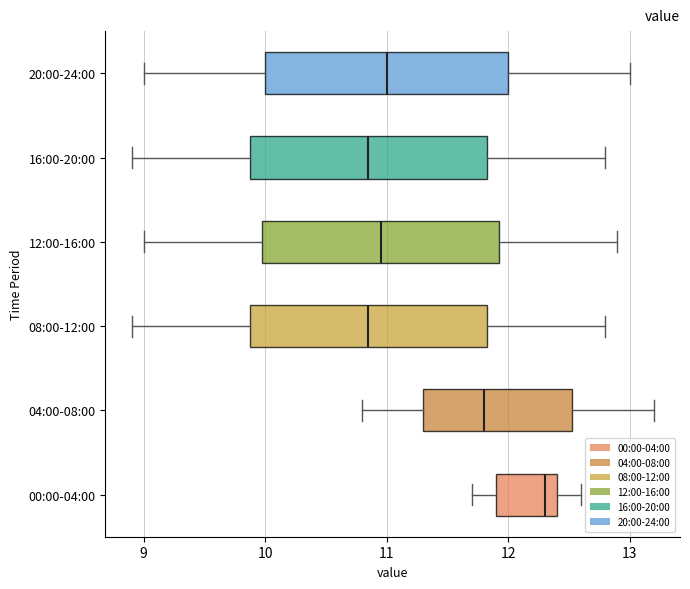

Where does the median line of the box for 12:00-16:00 sit on the x-axis? The values are not printed on the chart, so give them approximately, as read against the axis.

11.0